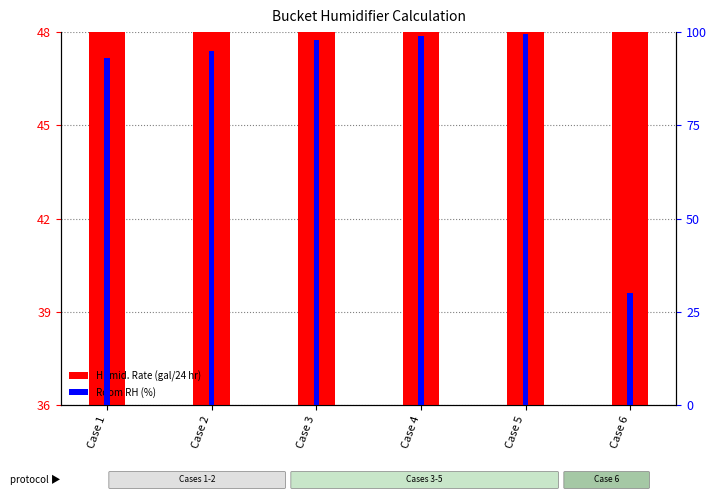

What is the value of the Room RH (%) bar at the 4th from the left?

99.0